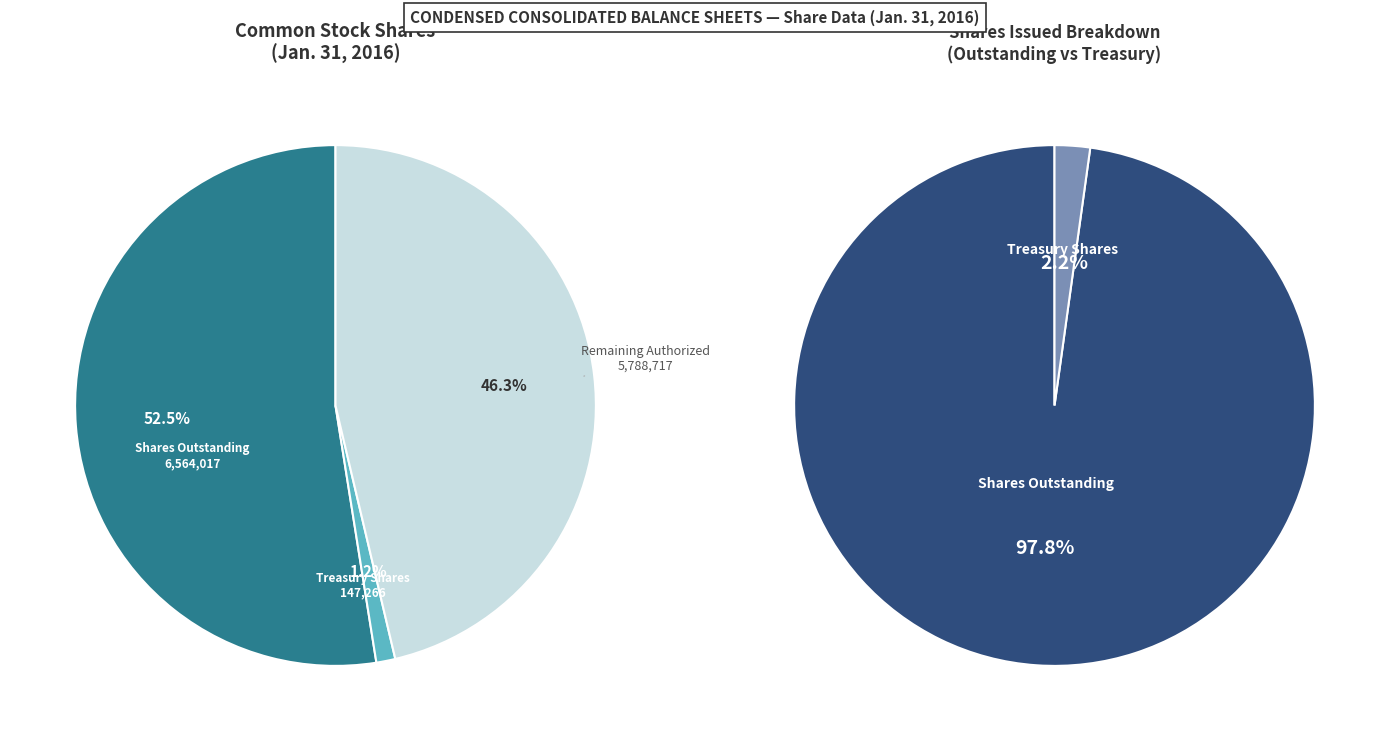

True or false: Common stock, shares outstanding accounts for 18% of the total.

False